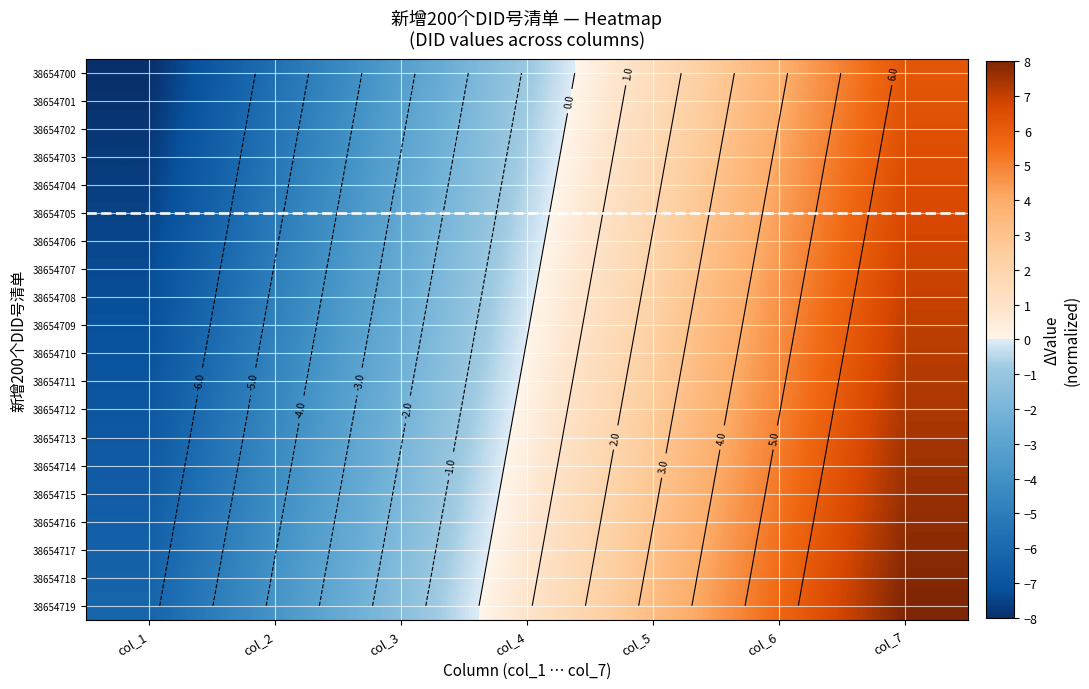

What is the lowest value of the 38654707 series?

-7.3